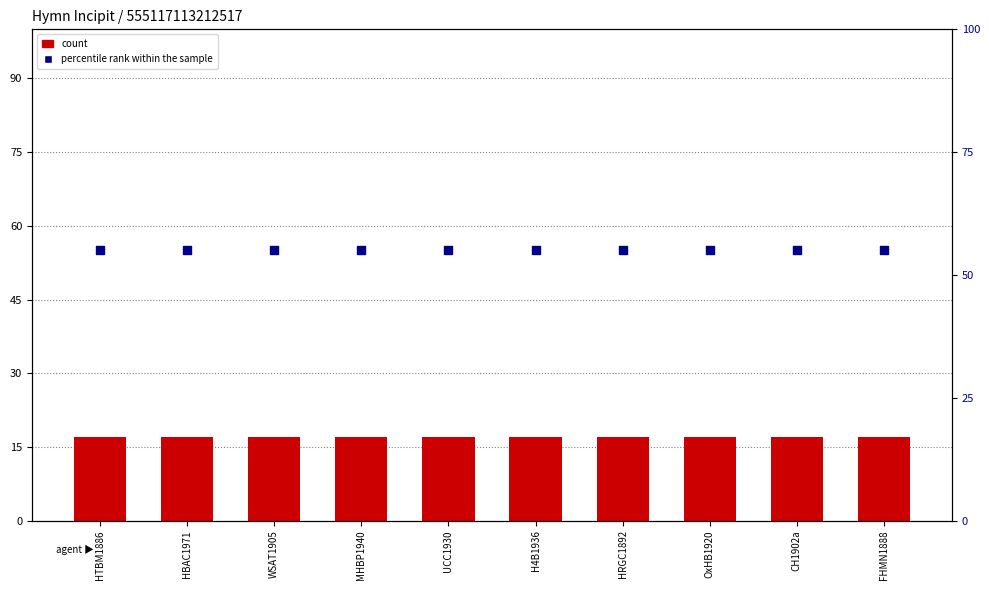

Which series reaches the maximum Y coordinate?

percentile rank within the sample